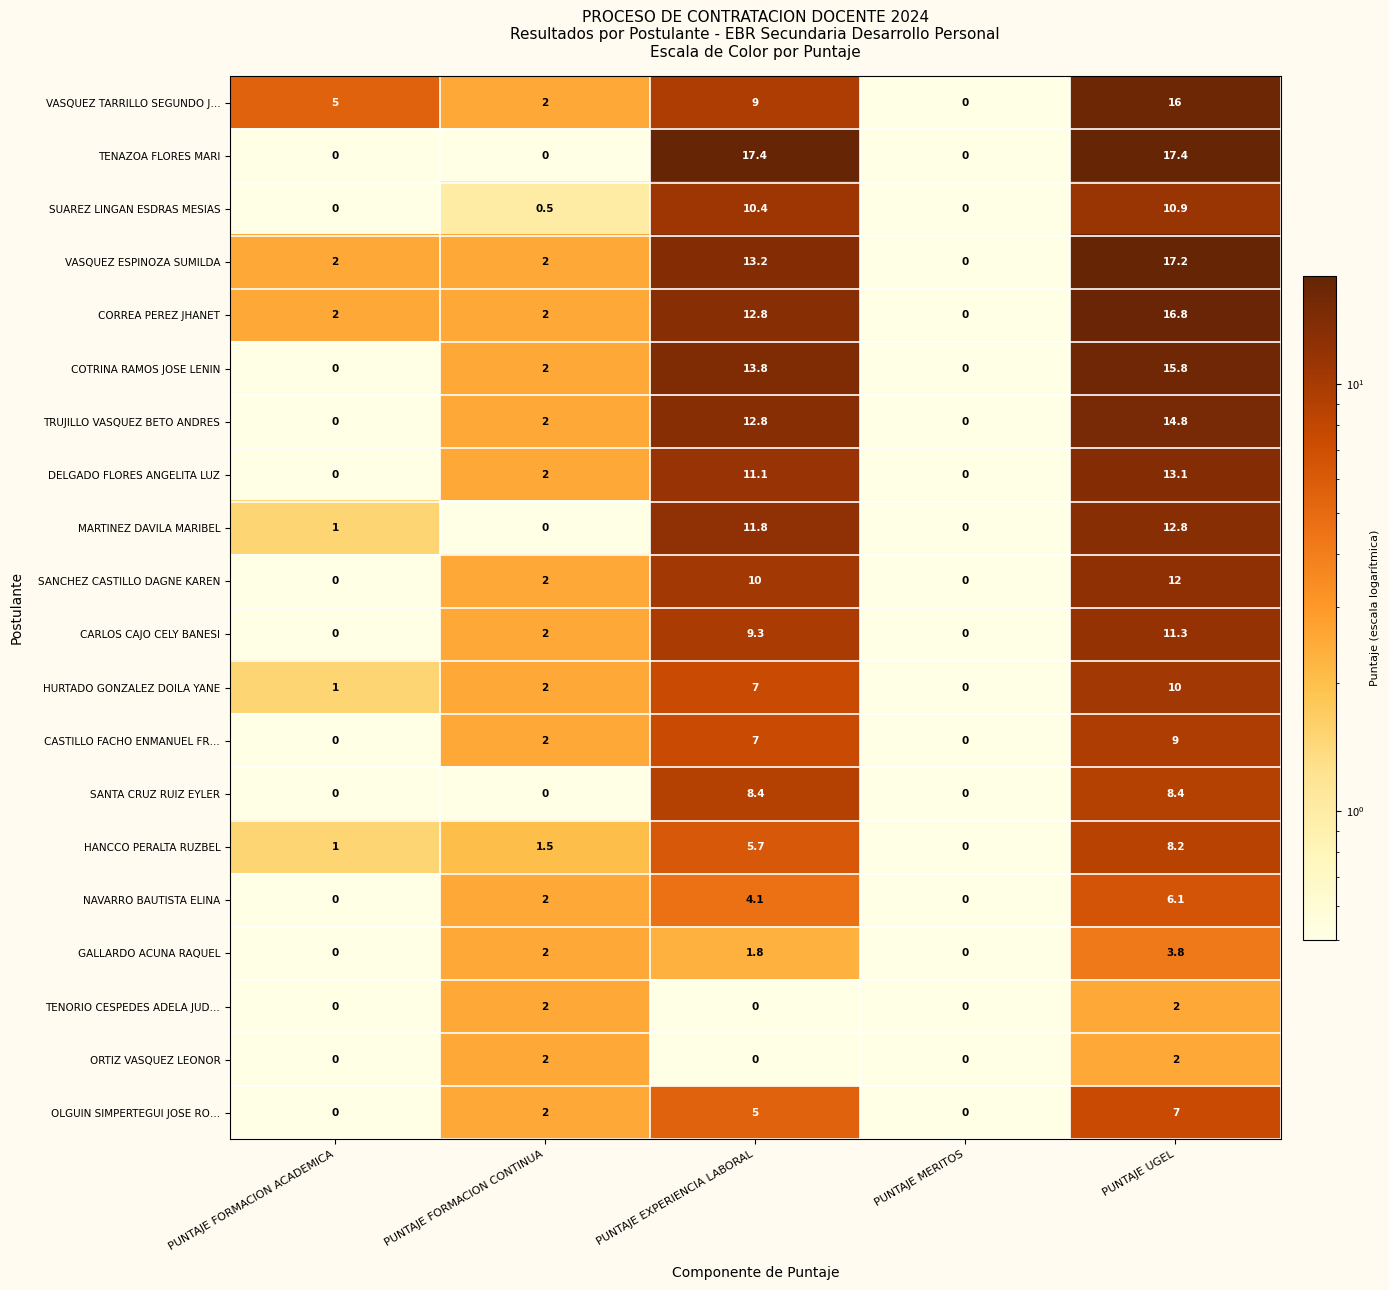

What is the greatest value displayed?

17.4